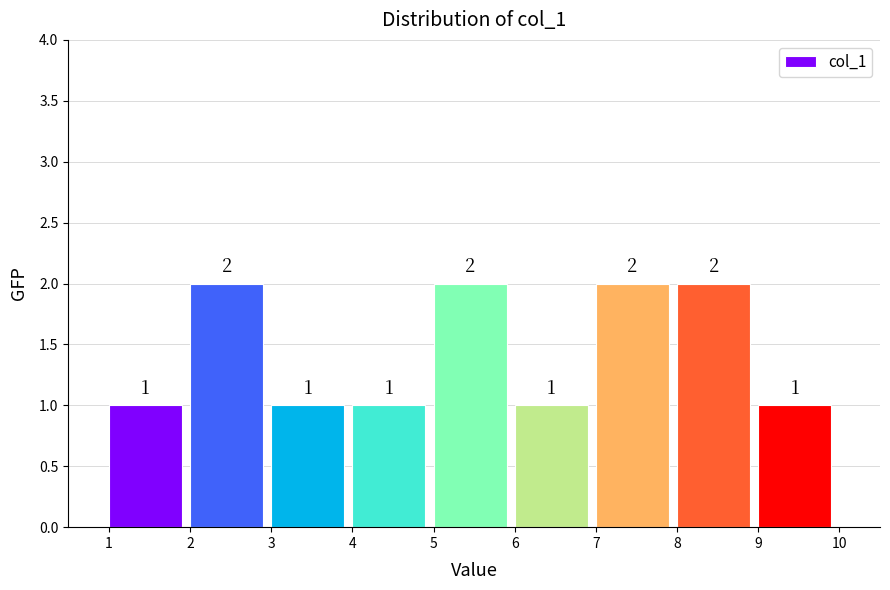

Reading left to right, transcribe this chart: for each bar, give the range it covers on the x-axis and its height.

1 to 2: 1
2 to 3: 2
3 to 4: 1
4 to 5: 1
5 to 6: 2
6 to 7: 1
7 to 8: 2
8 to 9: 2
9 to 10: 1